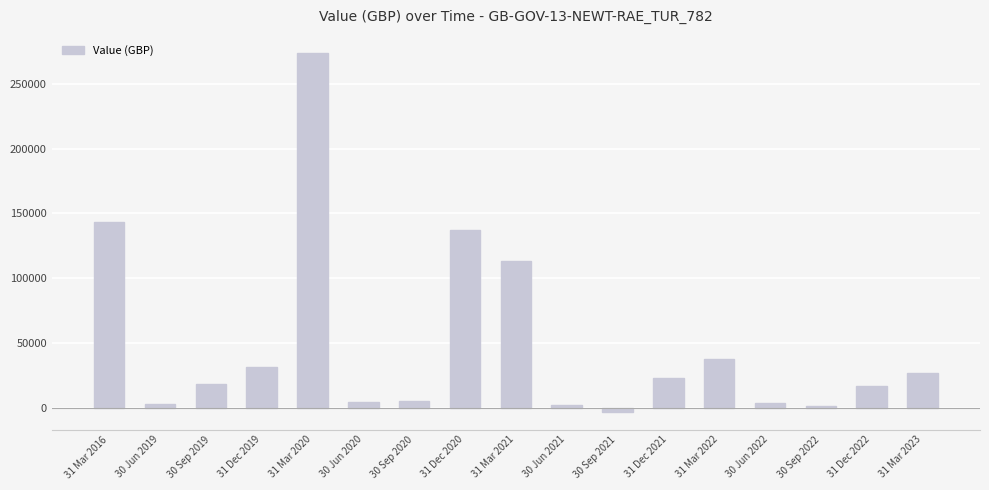

What is the value of the 13th bar from the left?

37943.9